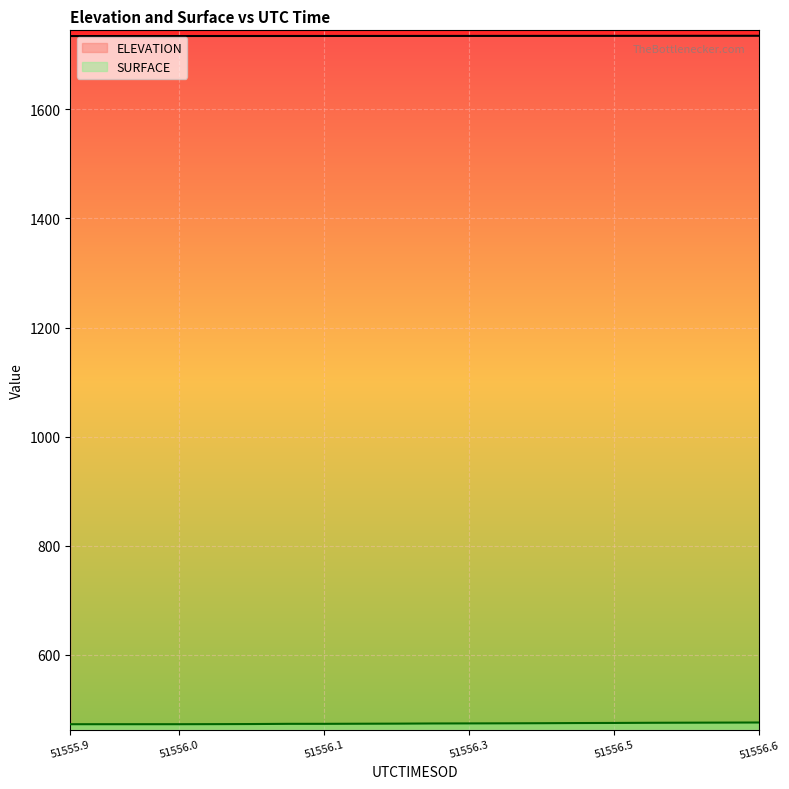

Rank the series by their maximum value, from lowest to highest.

SURFACE, ELEVATION